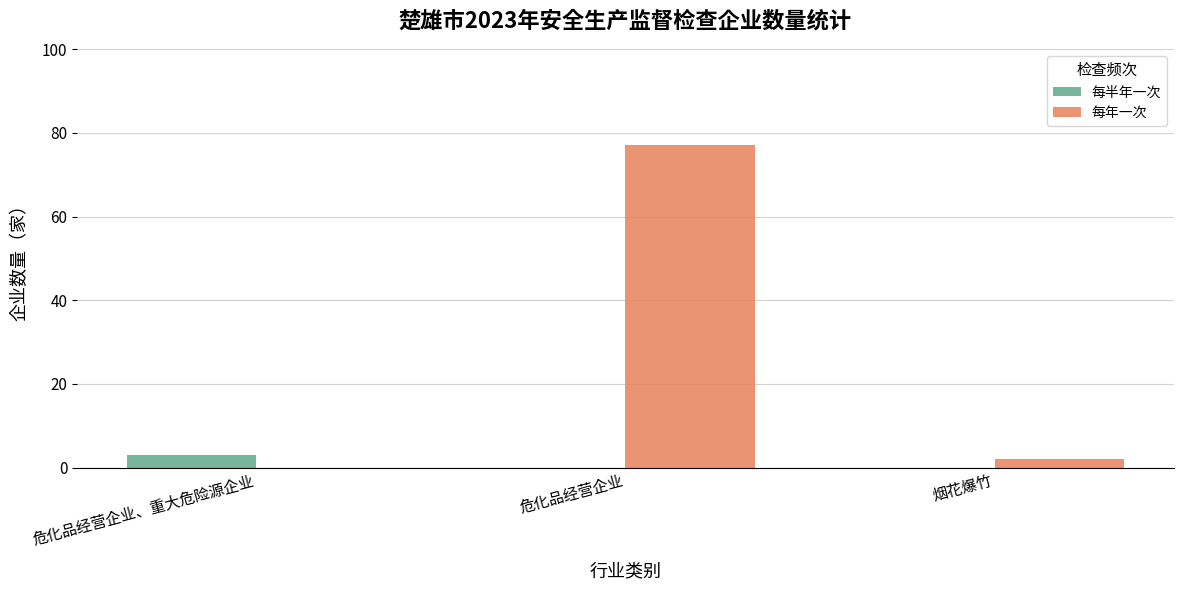

What is the sum of the 每半年一次 values at 危化品经营企业、重大危险源企业 and 危化品经营企业?

3